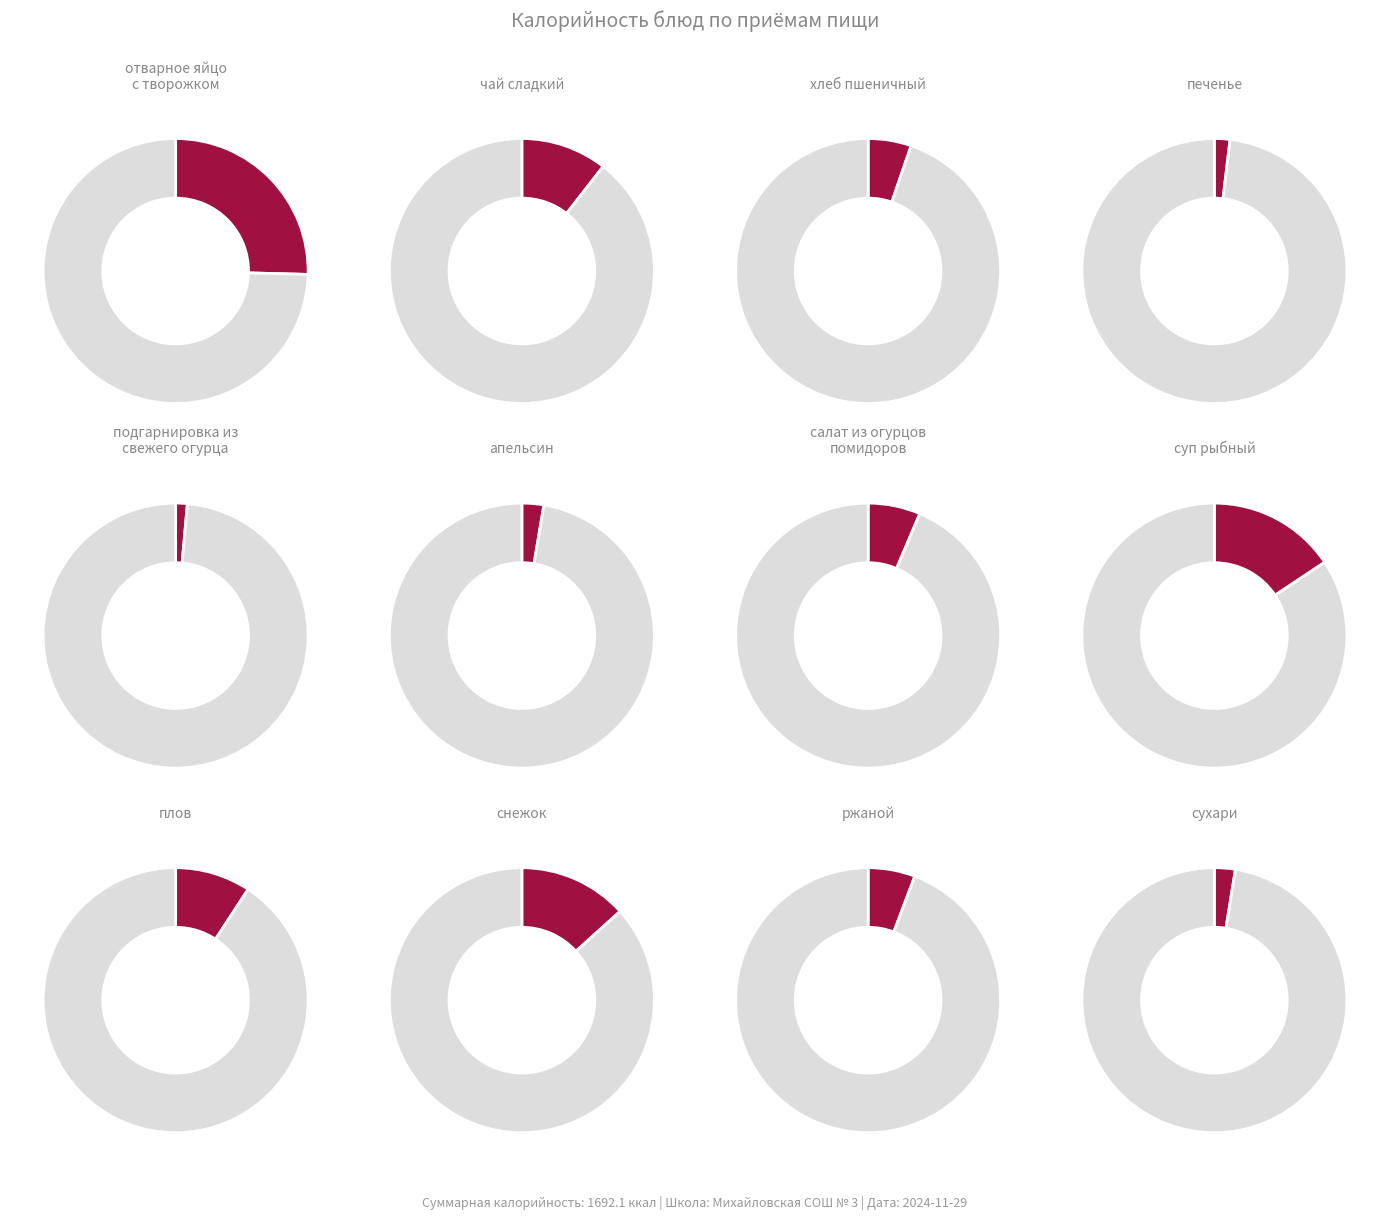

Is there a majority slice in this chart?

No